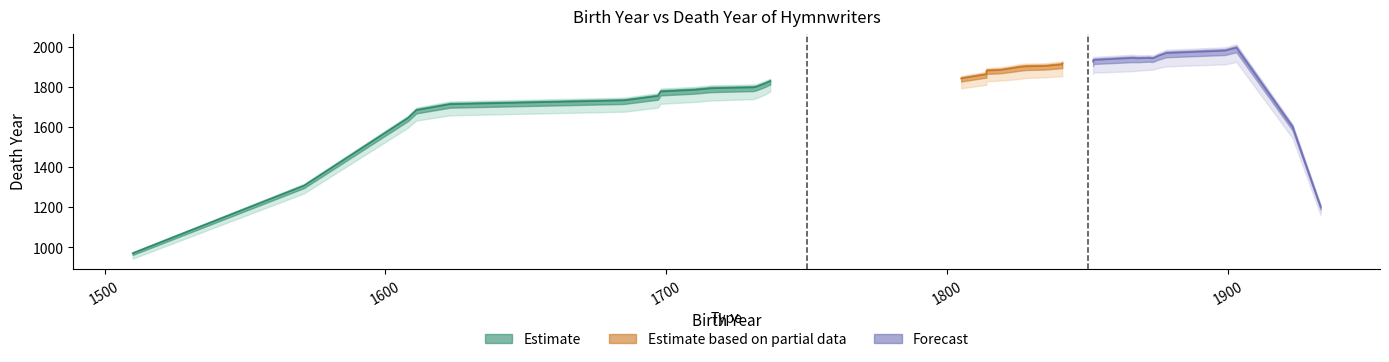

Is the value of death_year at 1819 greater than the value of birth_year at 1933?

No